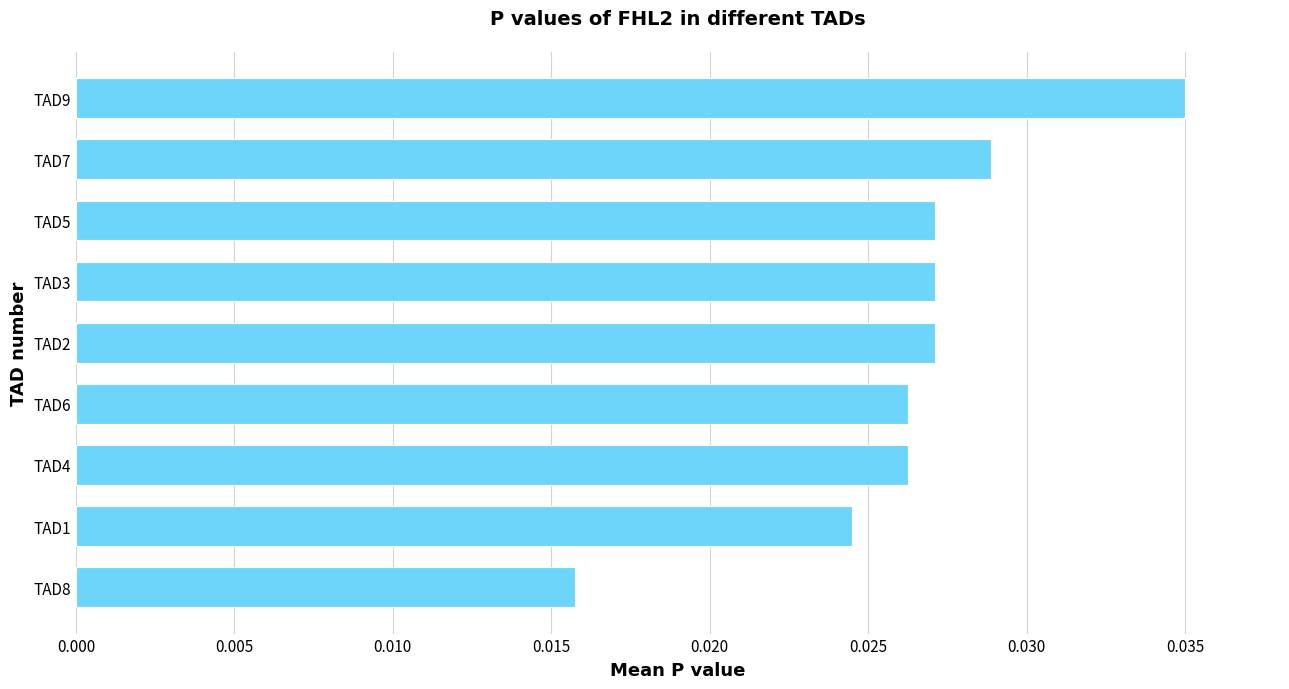

Which category has the lowest value across all series?

TAD8